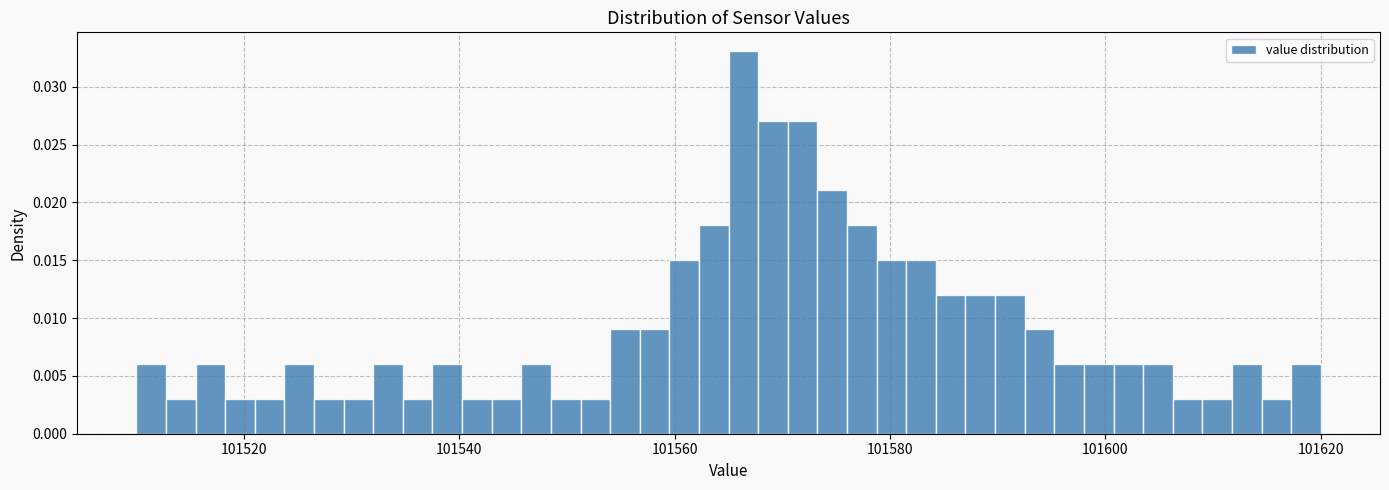

Read against the x-axis, roughly where is the centre of the tallest bar?

101566